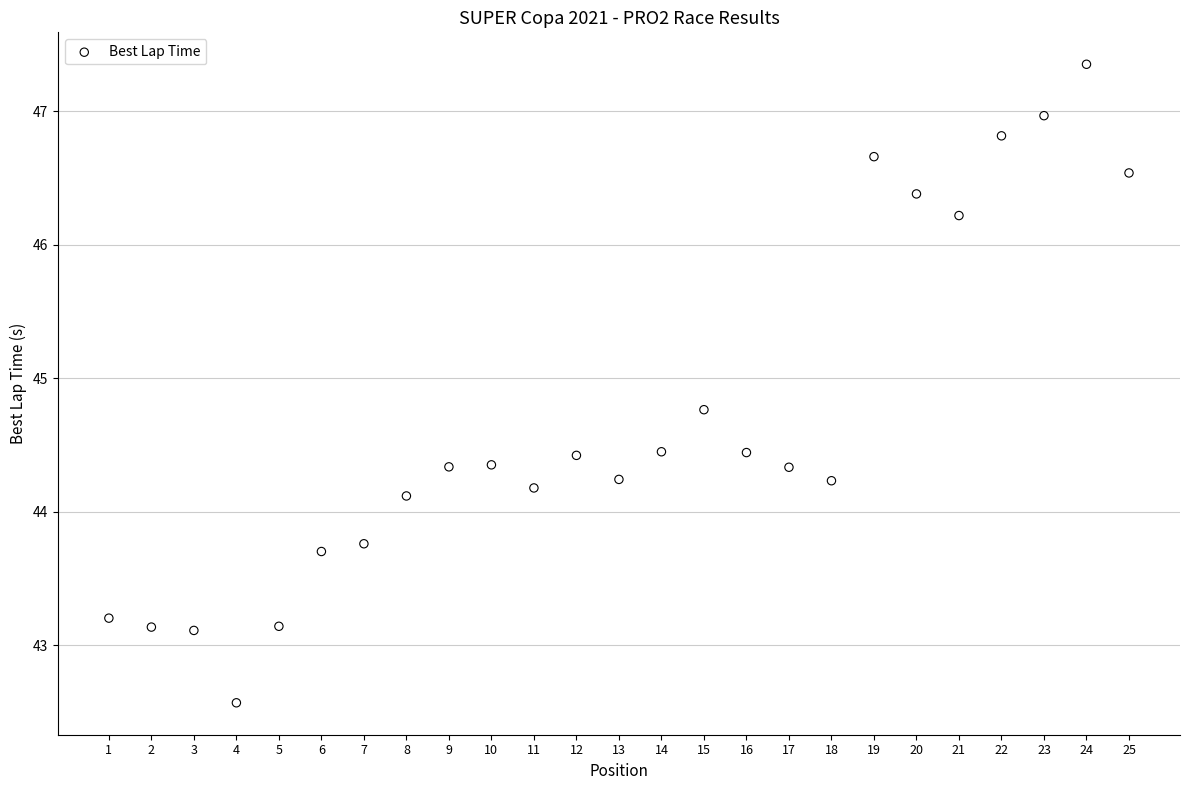

What Y value in the scatter plot is closest to 44?

44.1